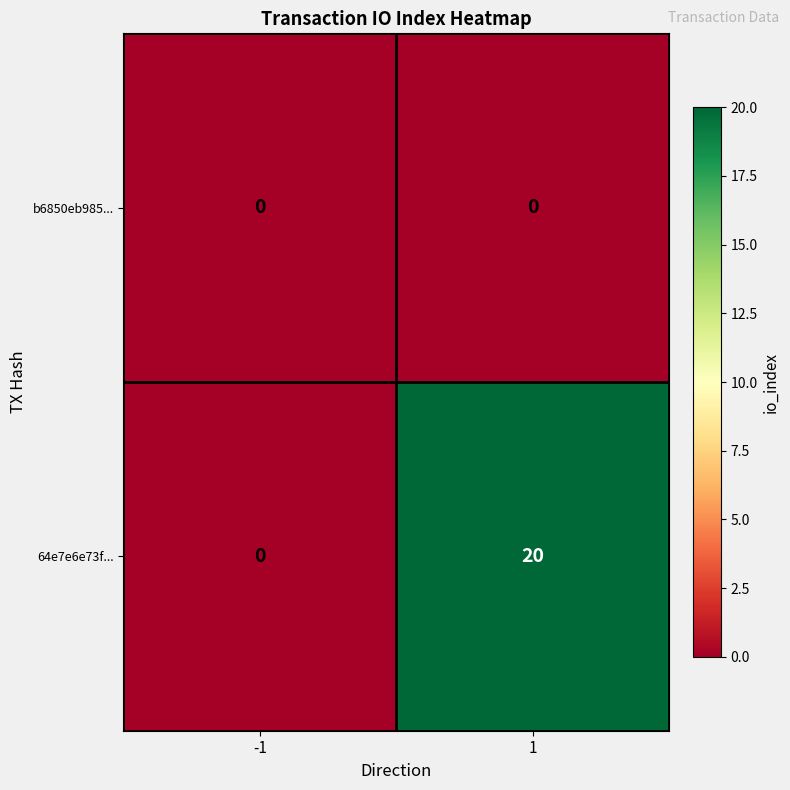

What is the greatest value displayed?

20